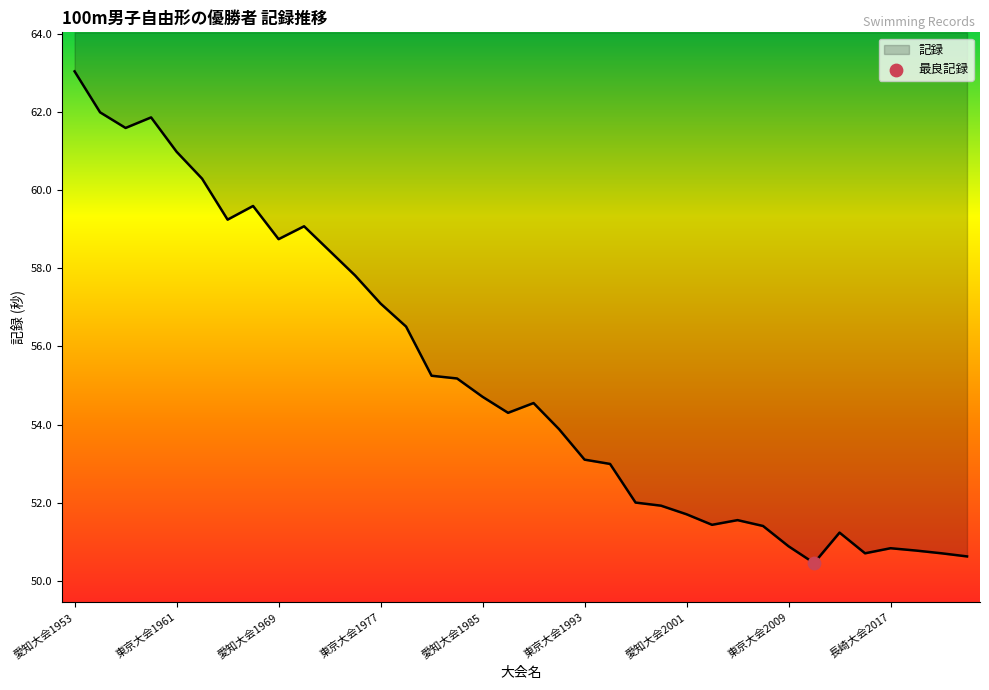

Between 山梨大会1991 and 愛知大会1953, which is larger?

愛知大会1953